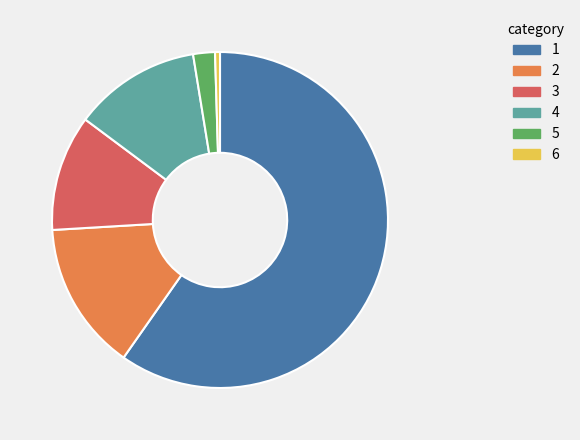

Is there a majority slice in this chart?

Yes